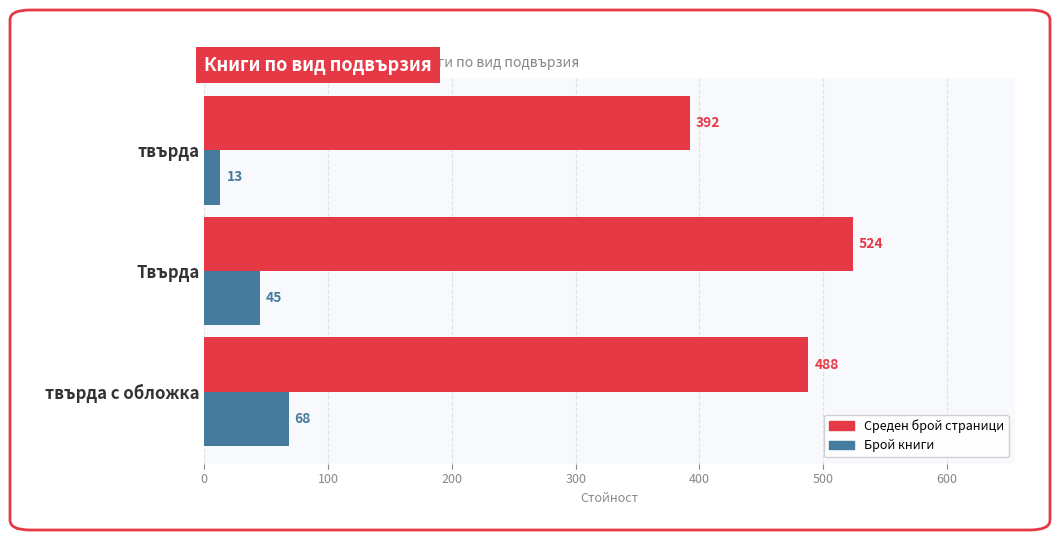

True or false: Среден брой страници has a value of 524 at Твърда.

True